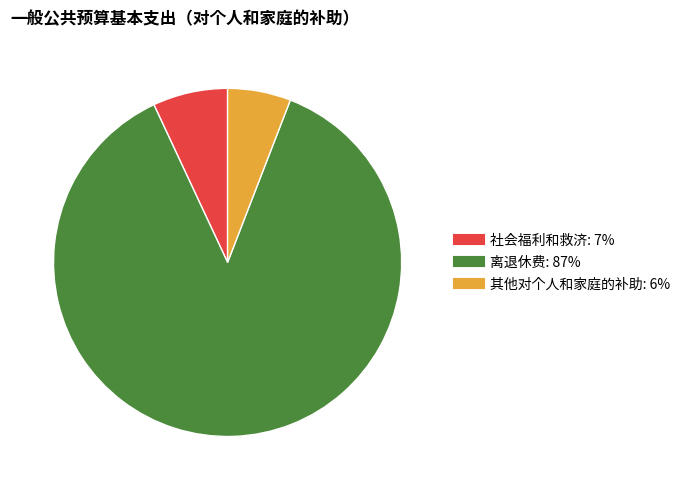

Do 离退休费 and 社会福利和救济 together represent more than half of the pie?

Yes